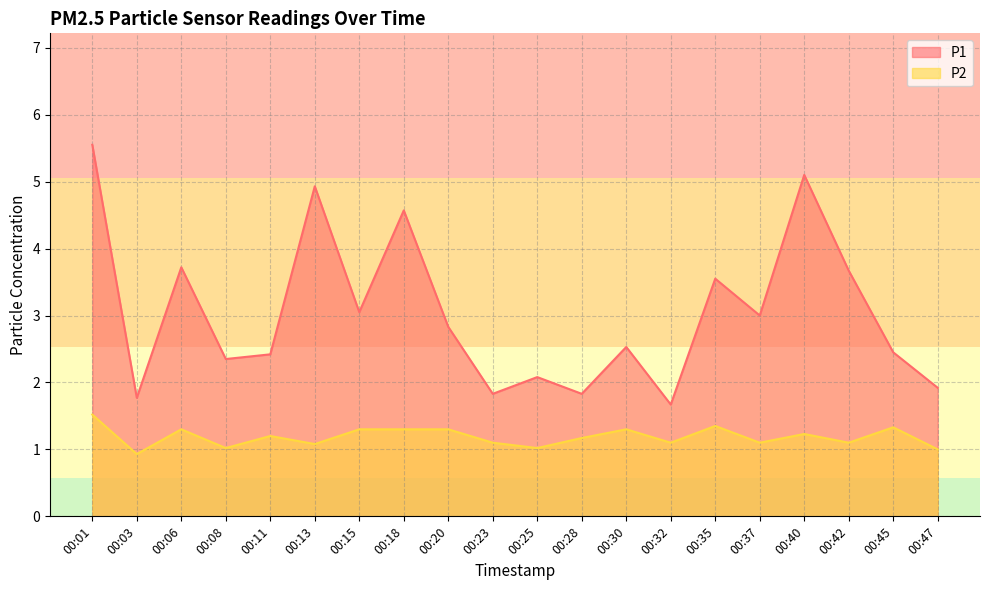

True or false: P2 has more than 2 points higher than both neighbors.

True